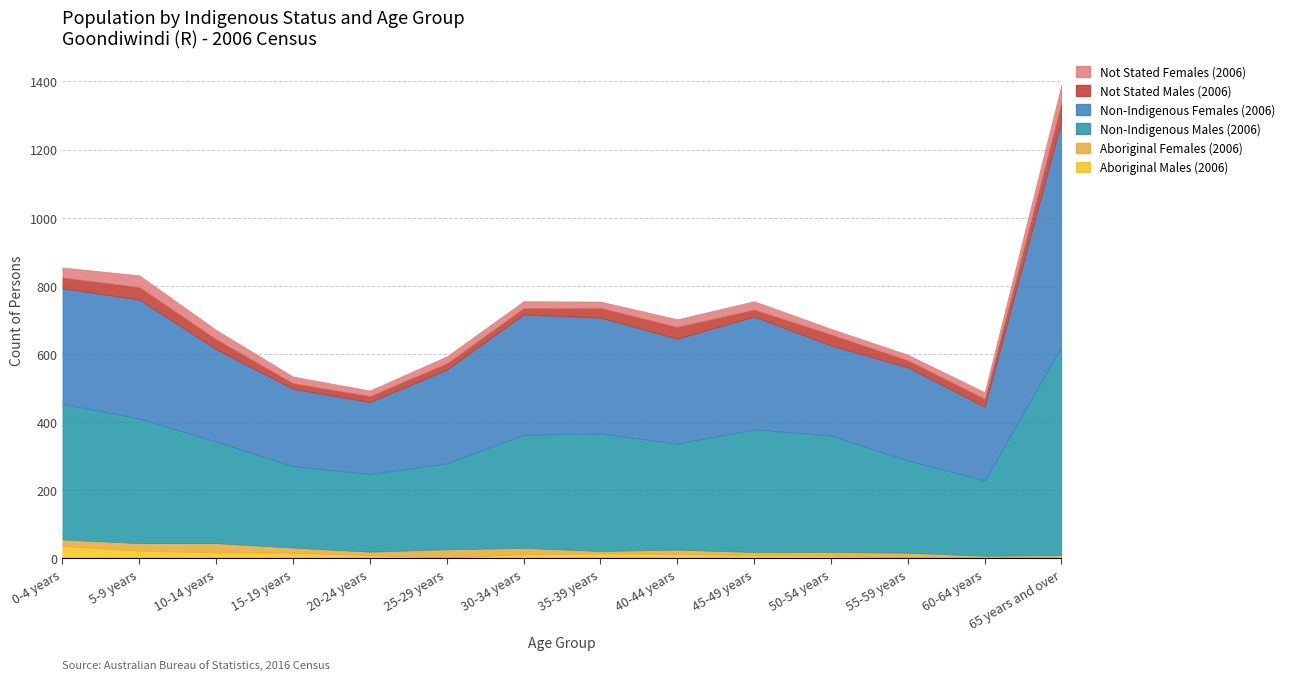

Where does the Not Stated Males (2006) series first go above 29?

0-4 years